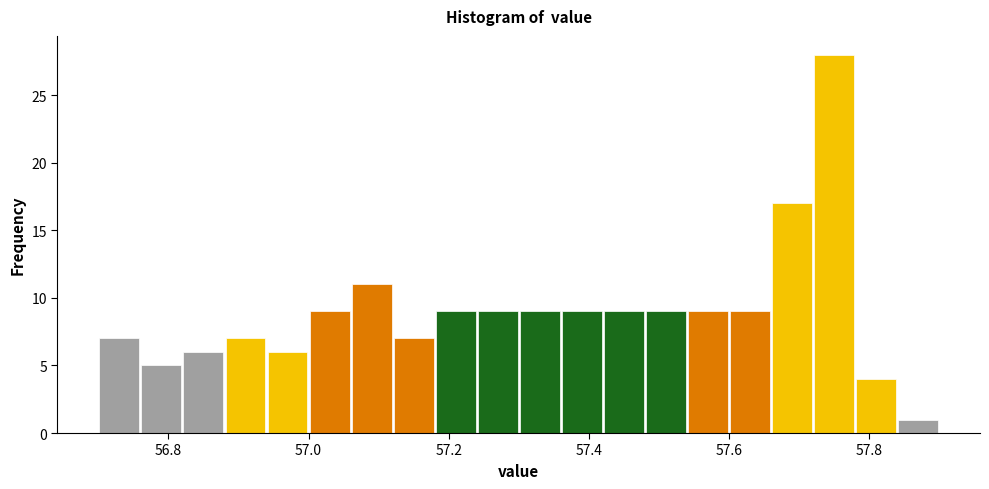

Around what value on the x-axis is the tallest bar? Give the approximate position of its centre, as read against the axis.

57.76